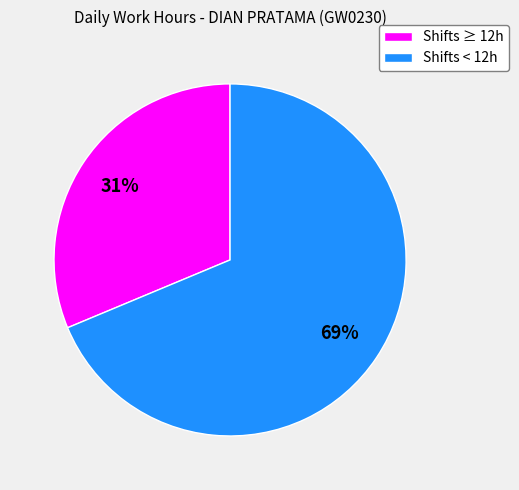

The Shifts < 12h slice represents 69% of the pie. True or false?

True